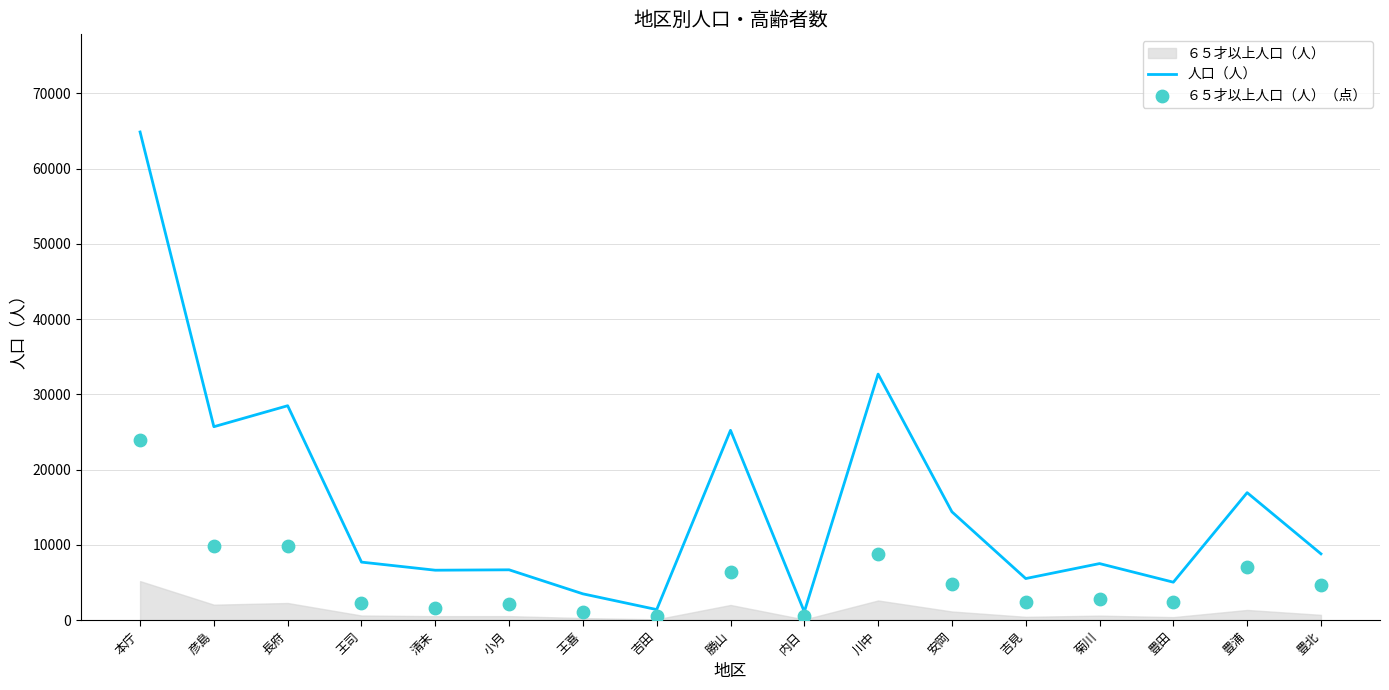

Which category has the highest value in the 人口（人） series?

本庁